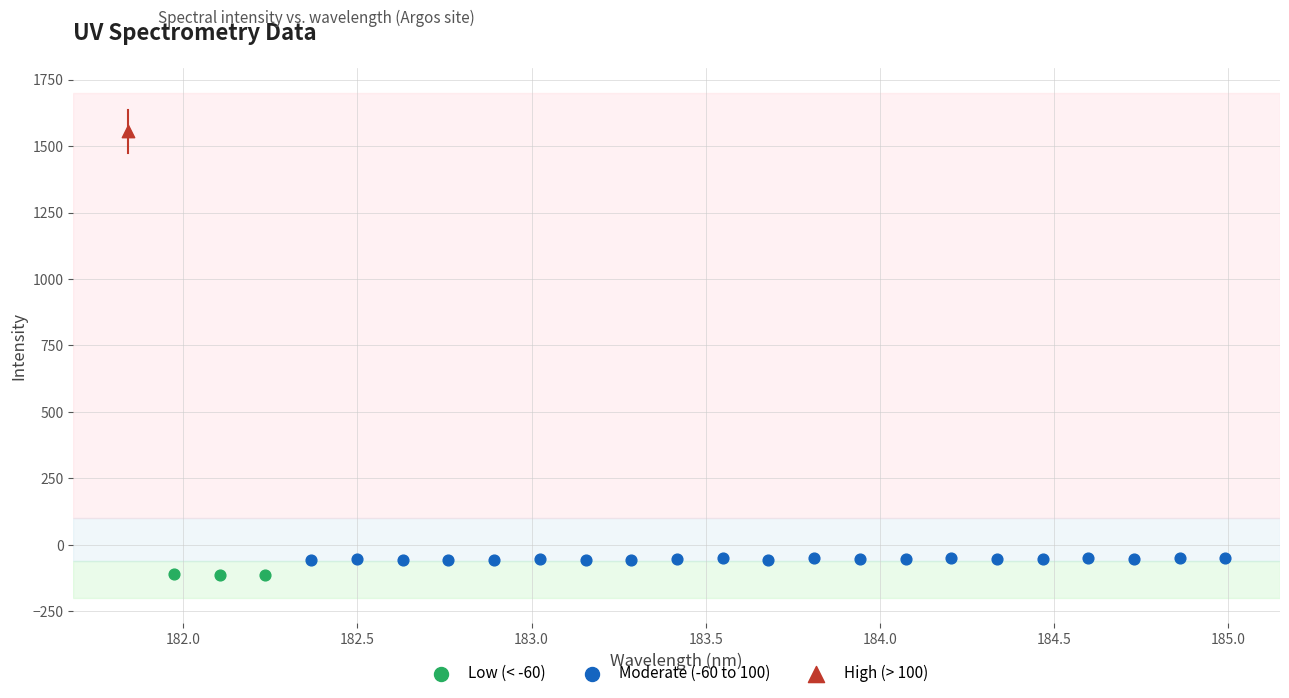

What are all the series names shown in the legend?

Low (< -60), Moderate (-60 to 100), High (> 100)